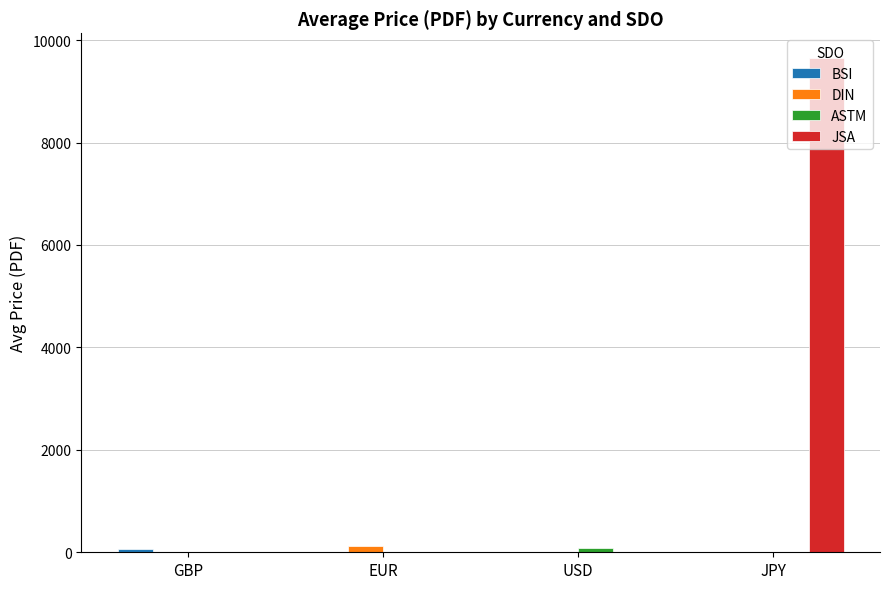

Which label corresponds to the largest value in the chart?

JPY